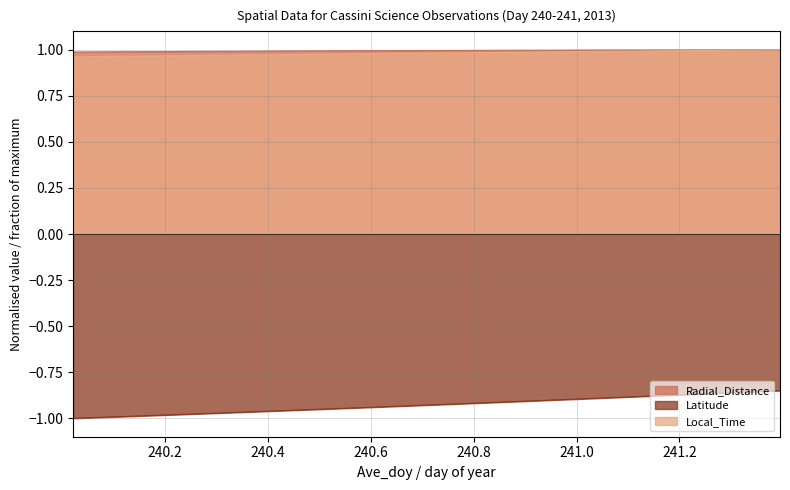

How many lines are shown in the chart?

3